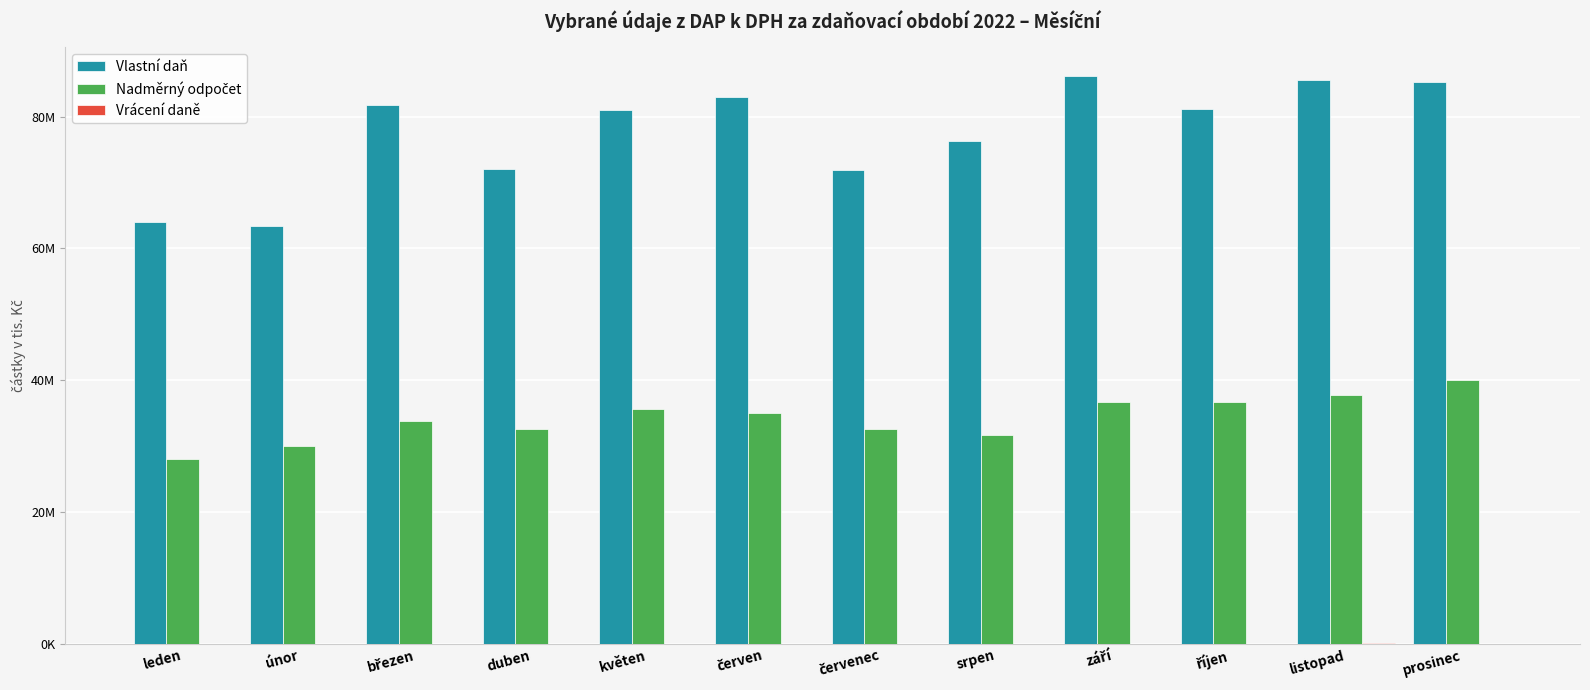

What is the smallest value displayed?

15897.8